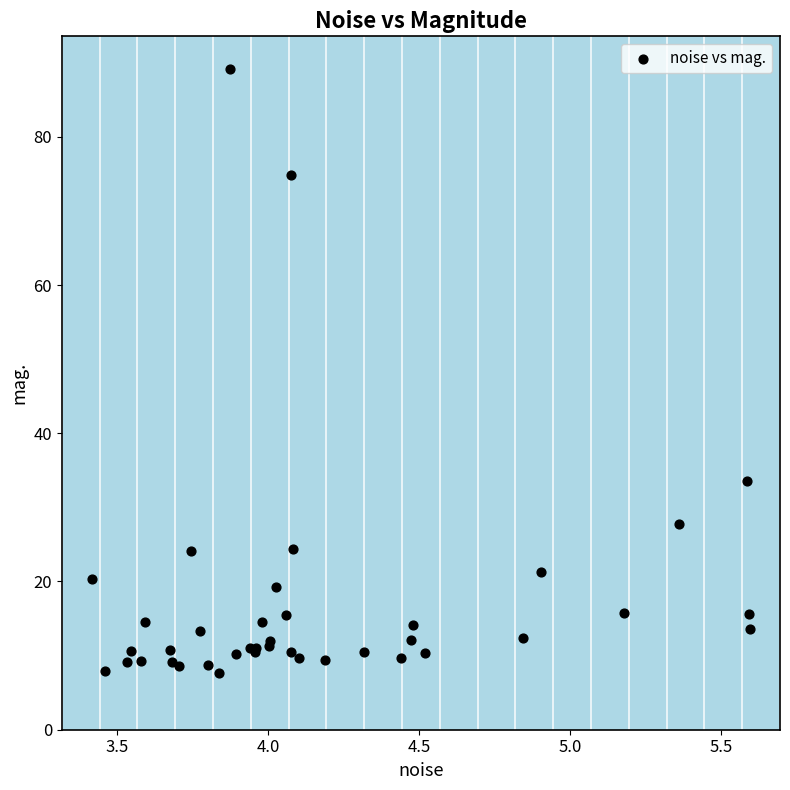

What Y value in the scatter plot is closest to 48?

33.6